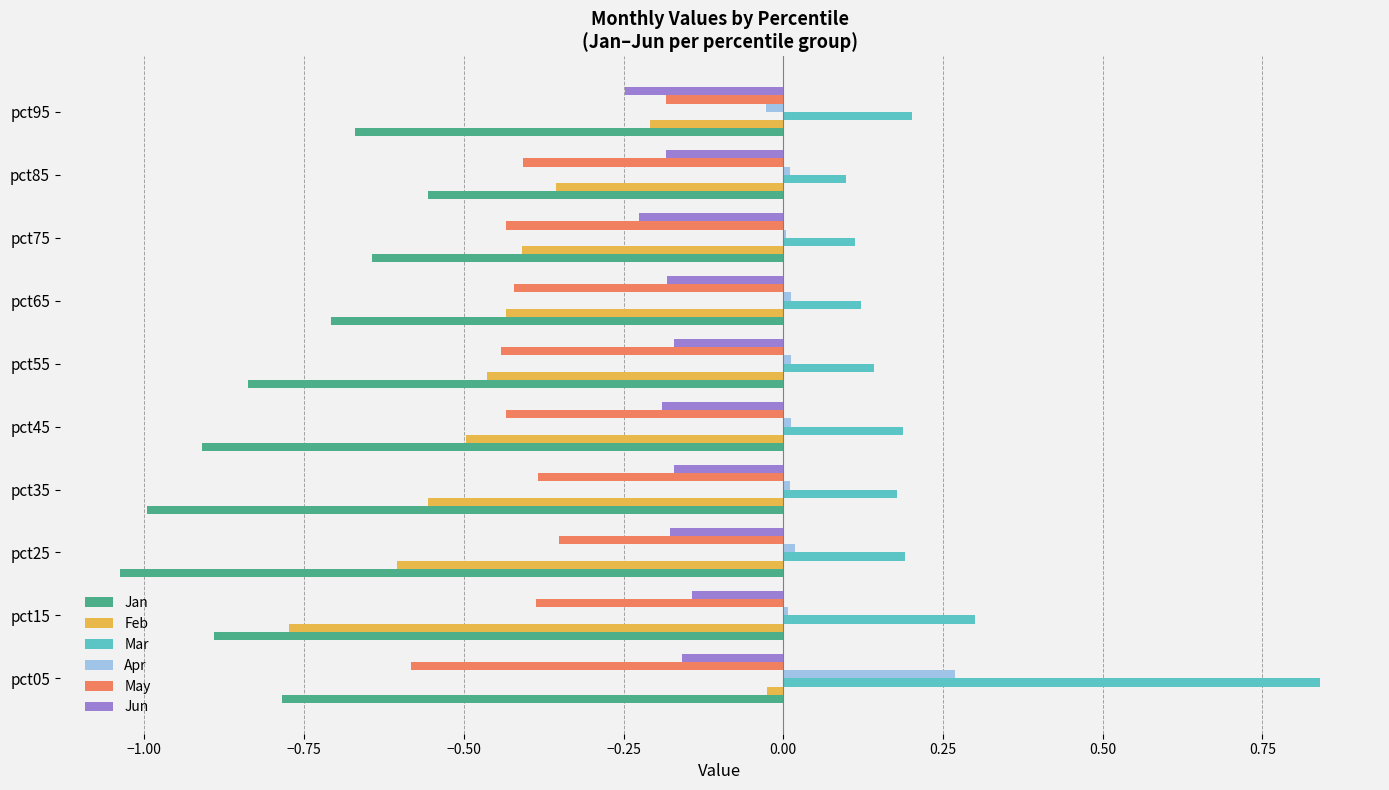

Between pct55 and pct95, which series saw the biggest shift?

May